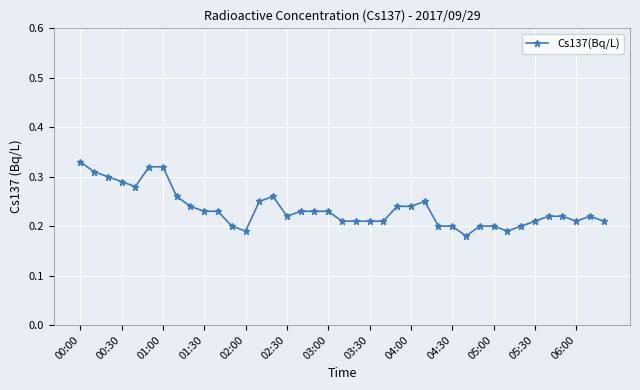

What is the sum of all values?

9.2